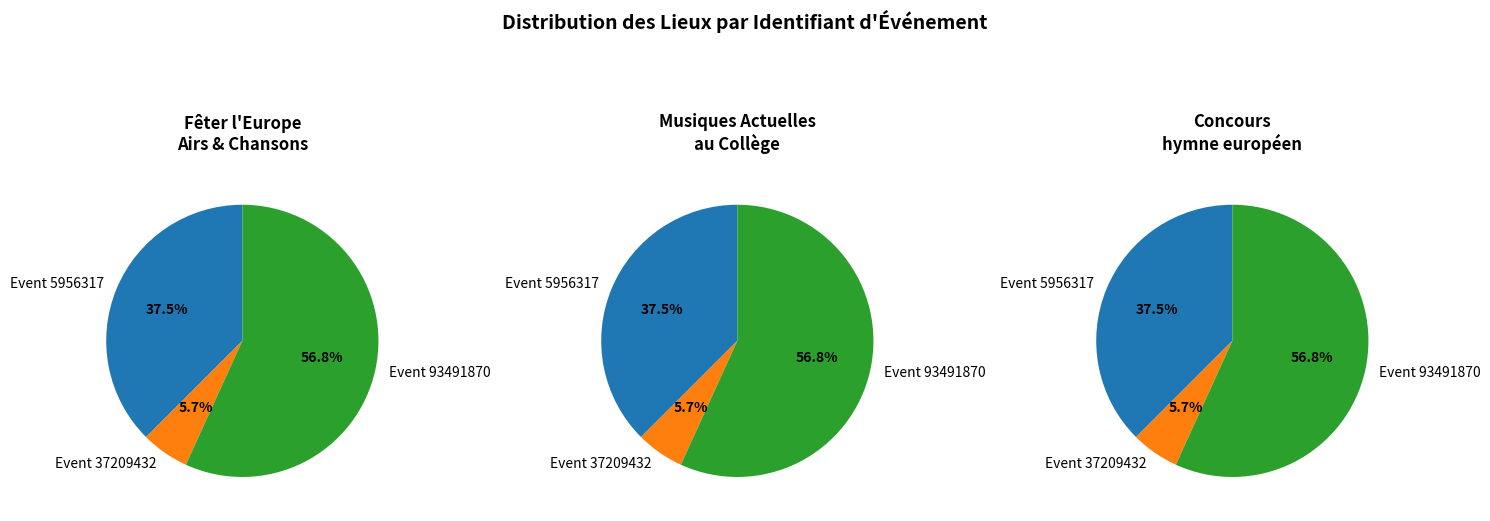

What percentage do 93491870 and 5956317 together represent?

94.3%